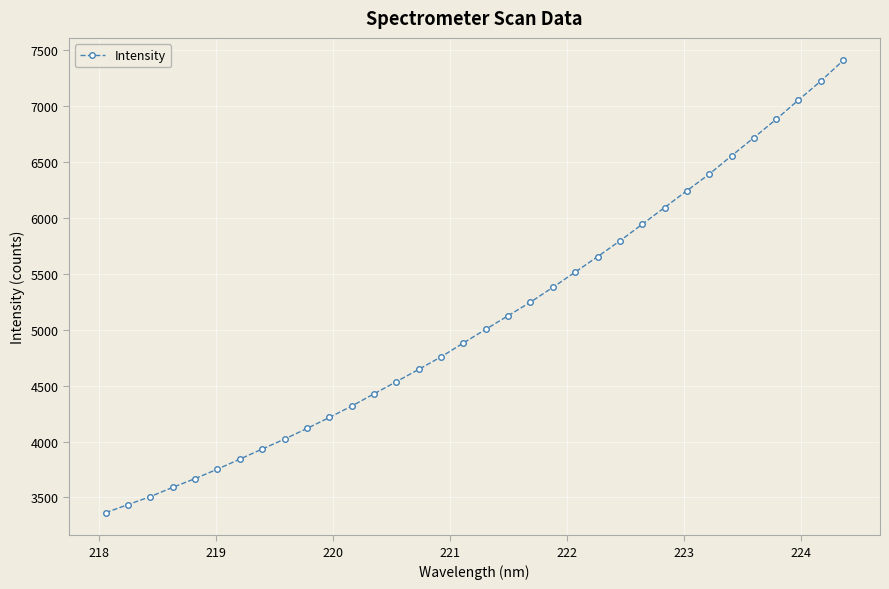

What is the maximum value shown in the chart?

7404.7